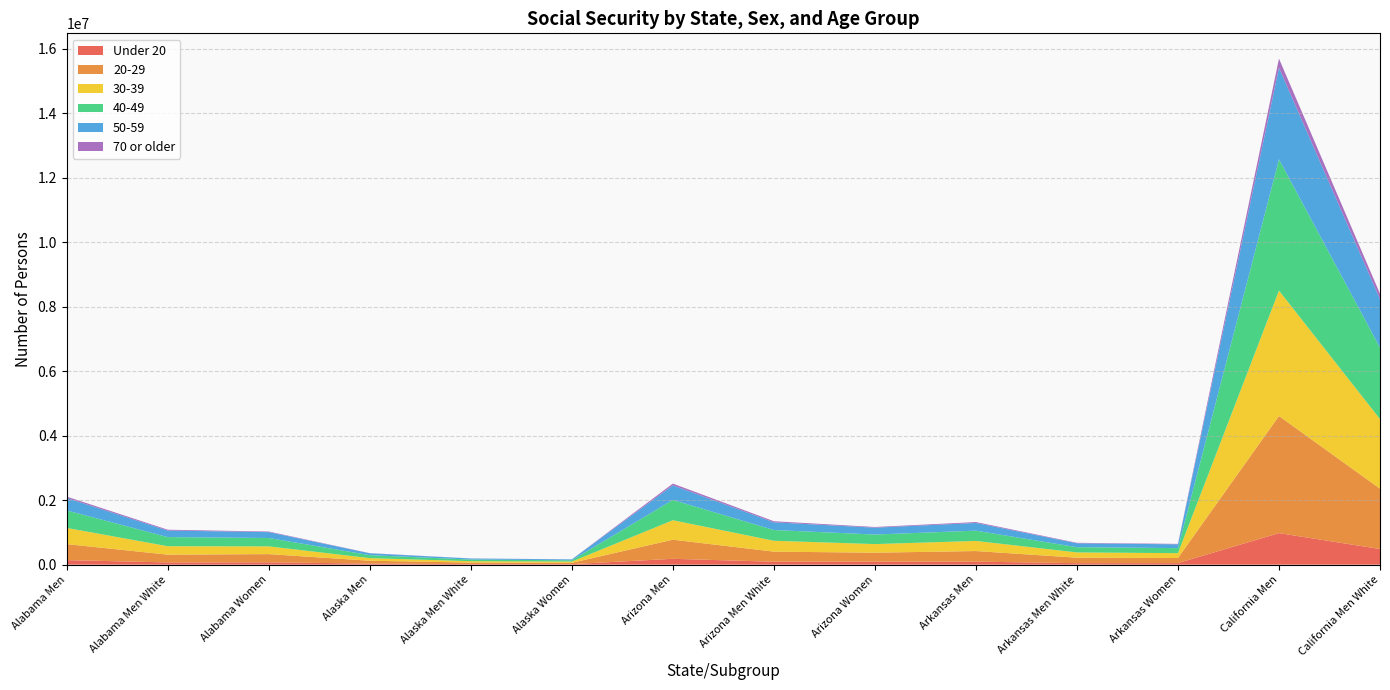

Reading left to right, list all the values displayed in this chart.

Under 20: 140019	68173	71846	32753	16991	15762	180679	89883	90796	92889	45588	47301	977174	484004
20-29: 496254	241776	254478	88283	46966	41317	593039	313430	279503	328795	170207	158588	3631122	1870815
30-39: 501276	260879	240397	80463	43237	37226	603038	336590	266448	312827	163002	149825	3887570	2158323
40-49: 542567	282960	259607	91858	50594	41264	629557	333248	296309	318784	162074	156710	4070455	2214028
50-59: 384391	202914	181477	58844	32416	26428	452645	238980	213664	238764	121442	117322	2835515	1503219
70 or older: 43798	25973	17825	4336	2182	2155	53209	33251	19957	27692	14082	13609	284415	167541